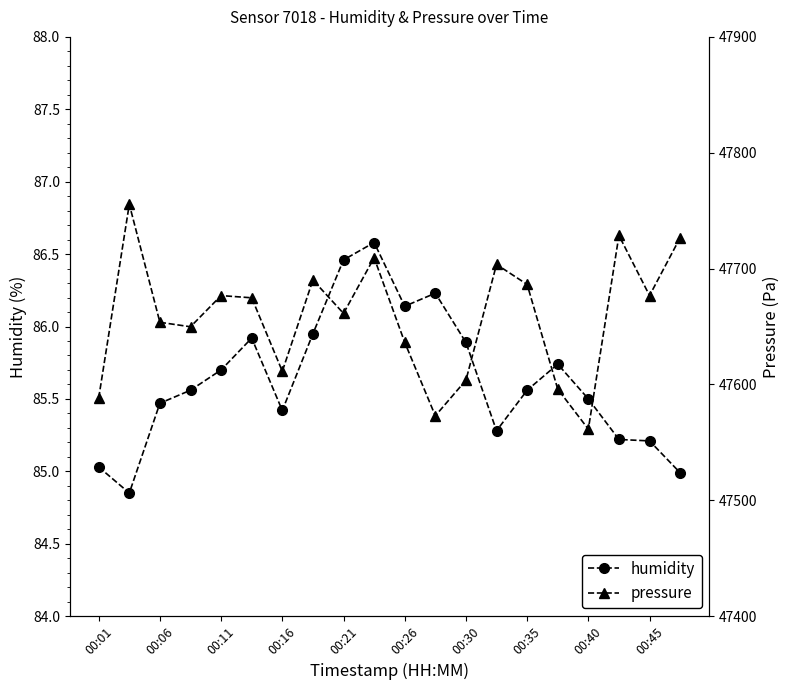

What is the maximum value for humidity?

86.6